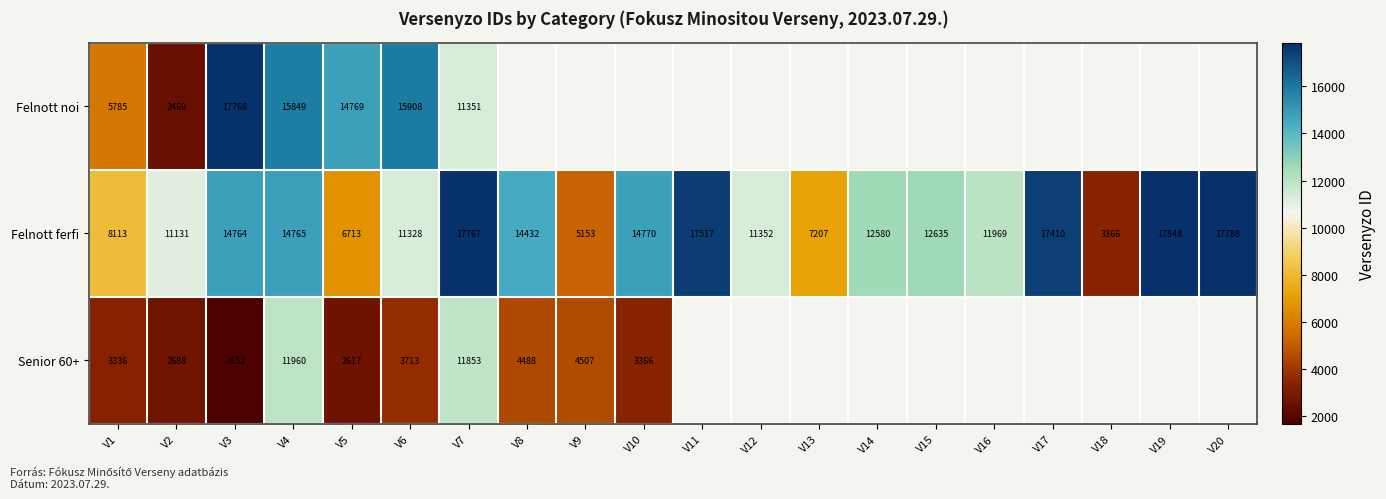

Which category has the highest value in the Felnott ferfi series?

V19